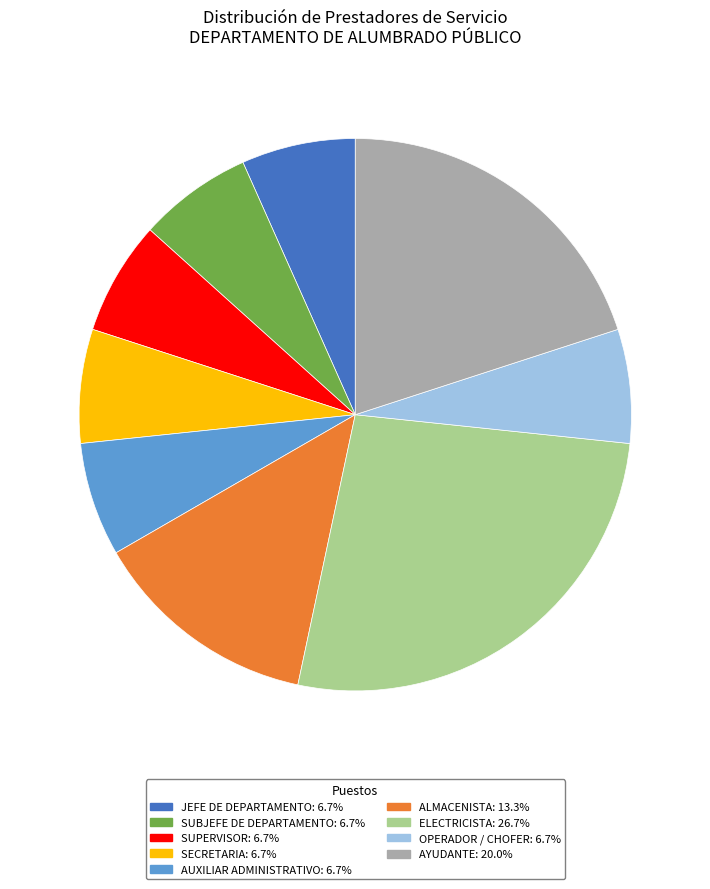

Between ELECTRICISTA and SUPERVISOR, which is larger?

ELECTRICISTA